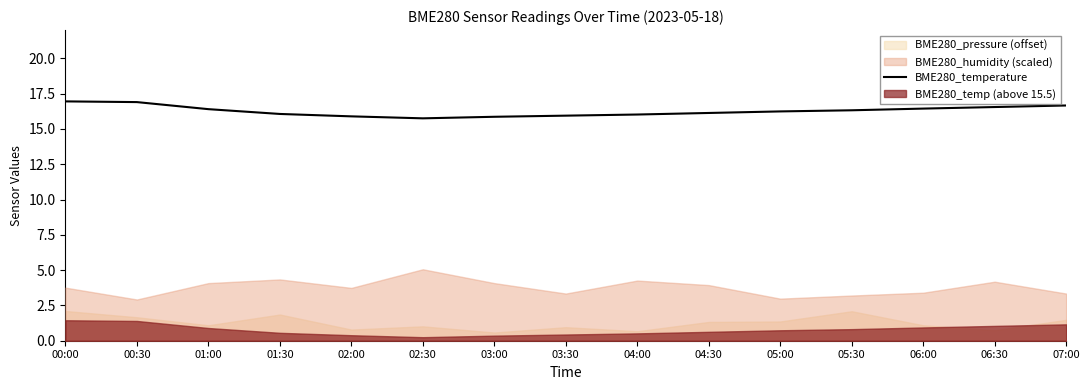

What is the label of the 12th point from the right?

01:30